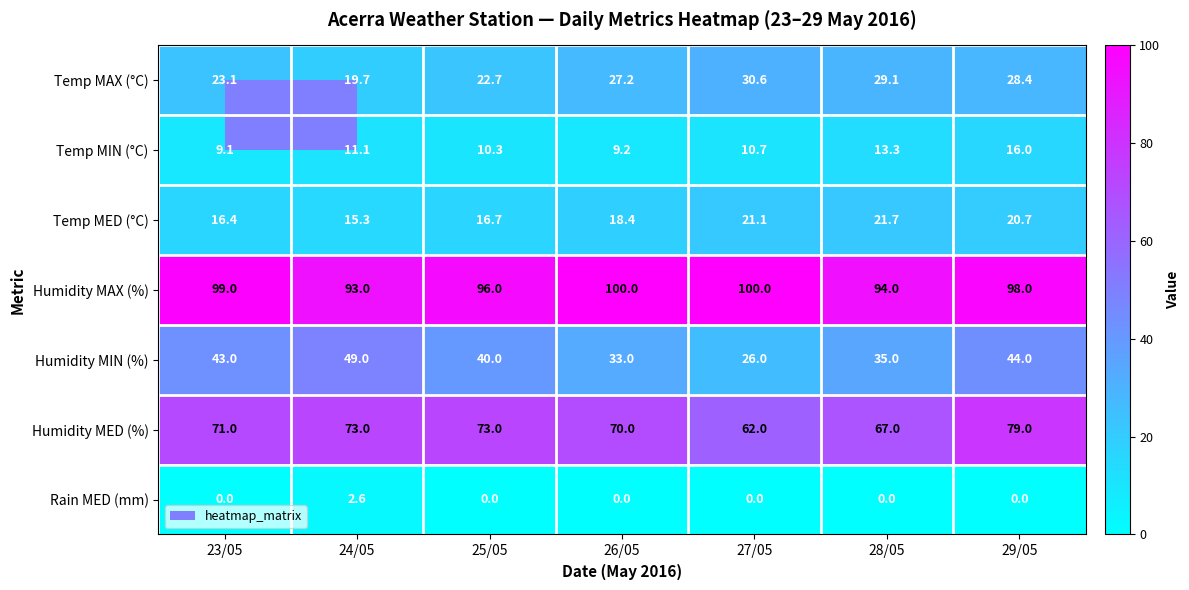

Between 26/05 and 27/05, which series saw the biggest shift?

Humidity MED (%)